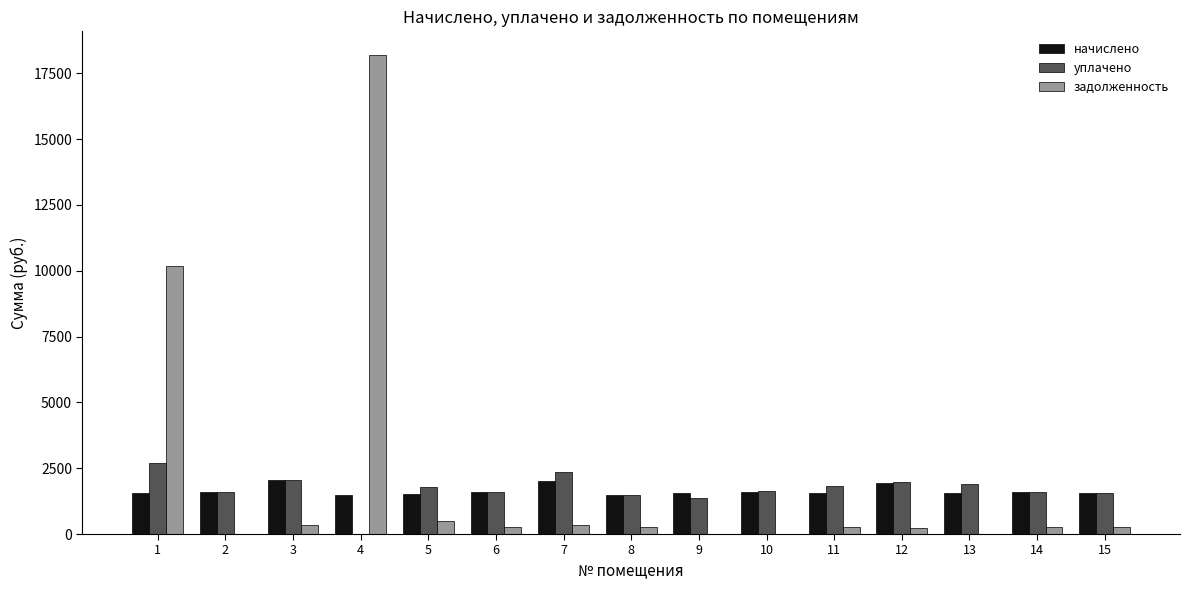

Which series has the widest spread of values?

задолженность